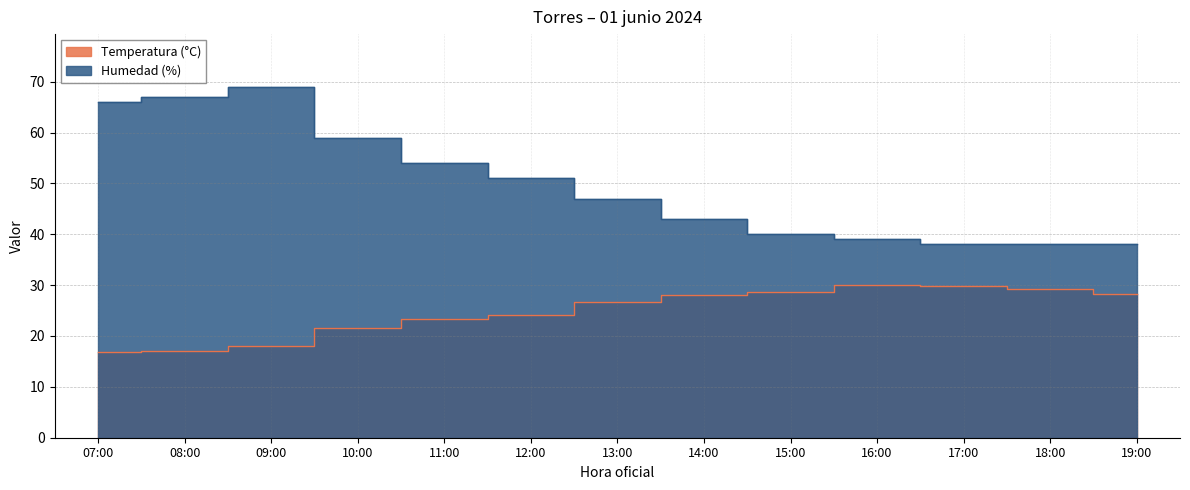

What is the difference between the second highest and minimum values in the Humedad (%) series?

29.0